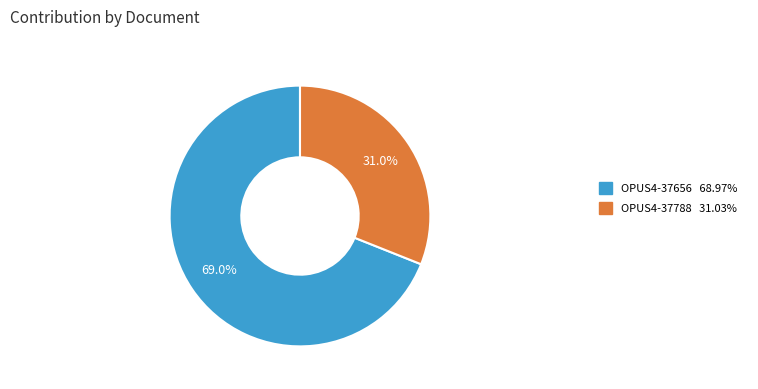

What is the largest slice in the pie chart?

OPUS4-37656